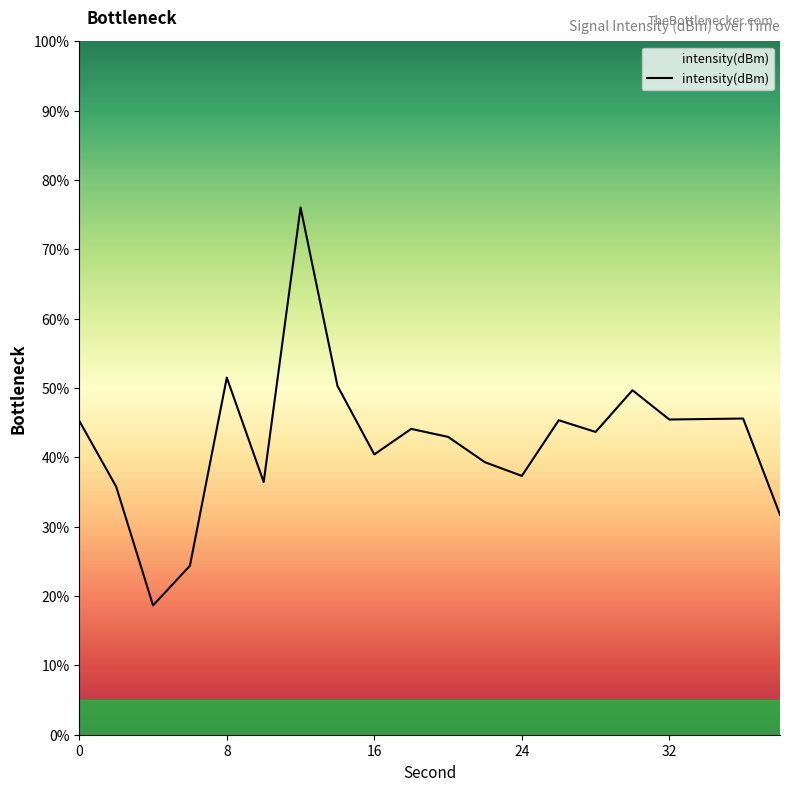

What is the smallest value displayed?

18.6